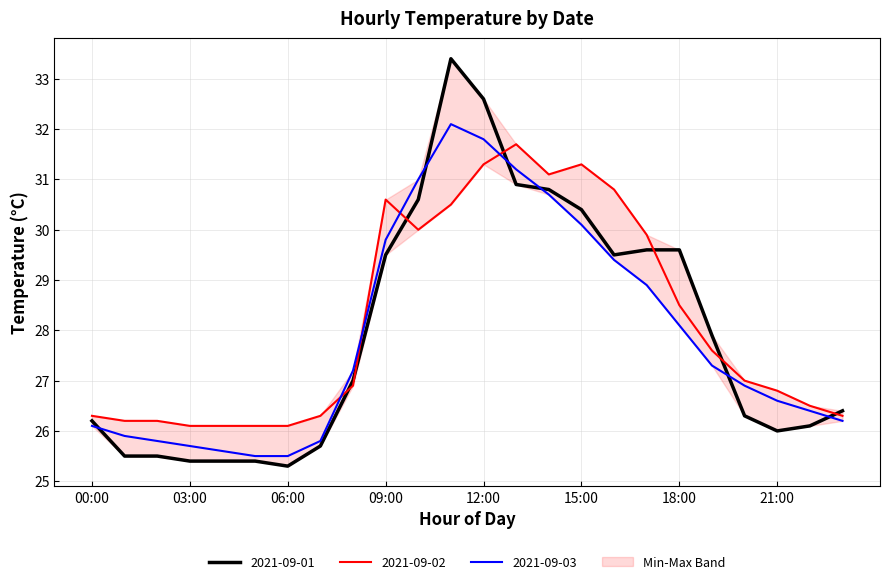

How many lines are shown in the chart?

3